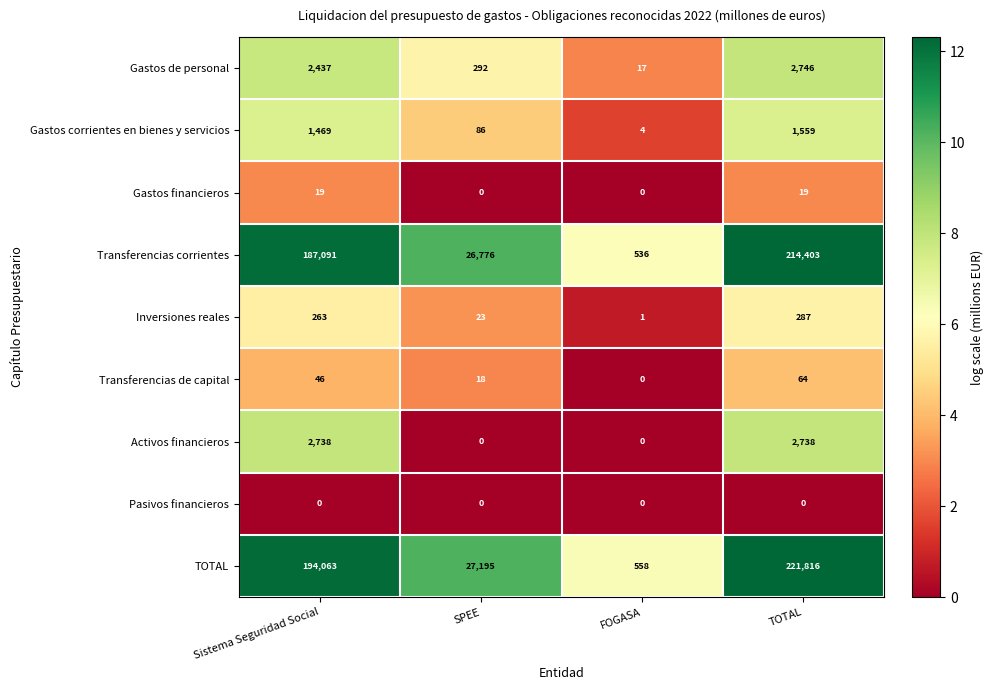

Where is Gastos corrientes en bienes y servicios nearest to the value 781?

Sistema Seguridad Social